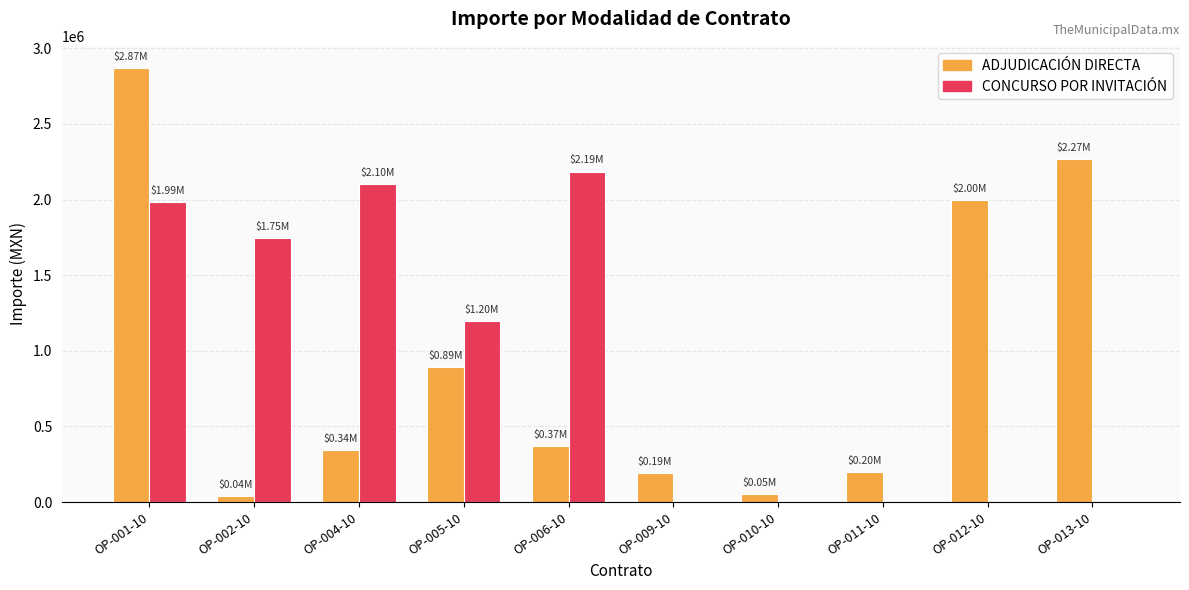

Between OP-002-10 and OP-010-10, which series saw the biggest shift?

CONCURSO POR INVITACIÓN